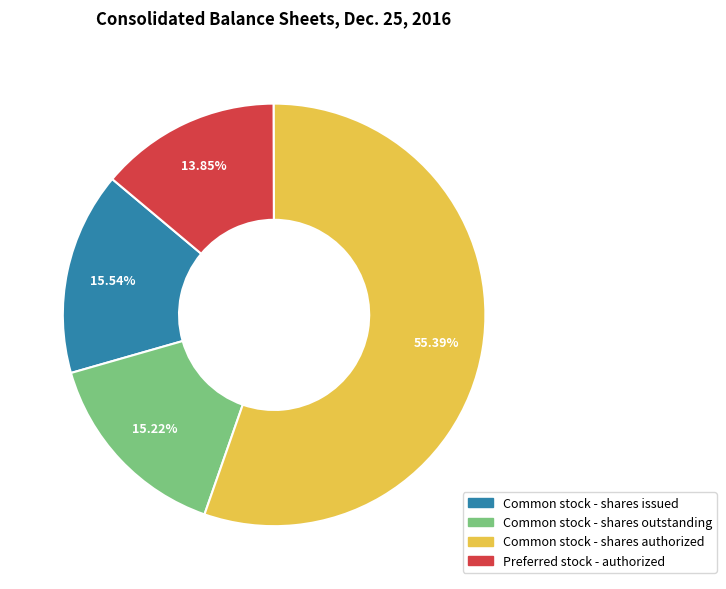

Is there any slice that represents more than half of the pie?

Yes